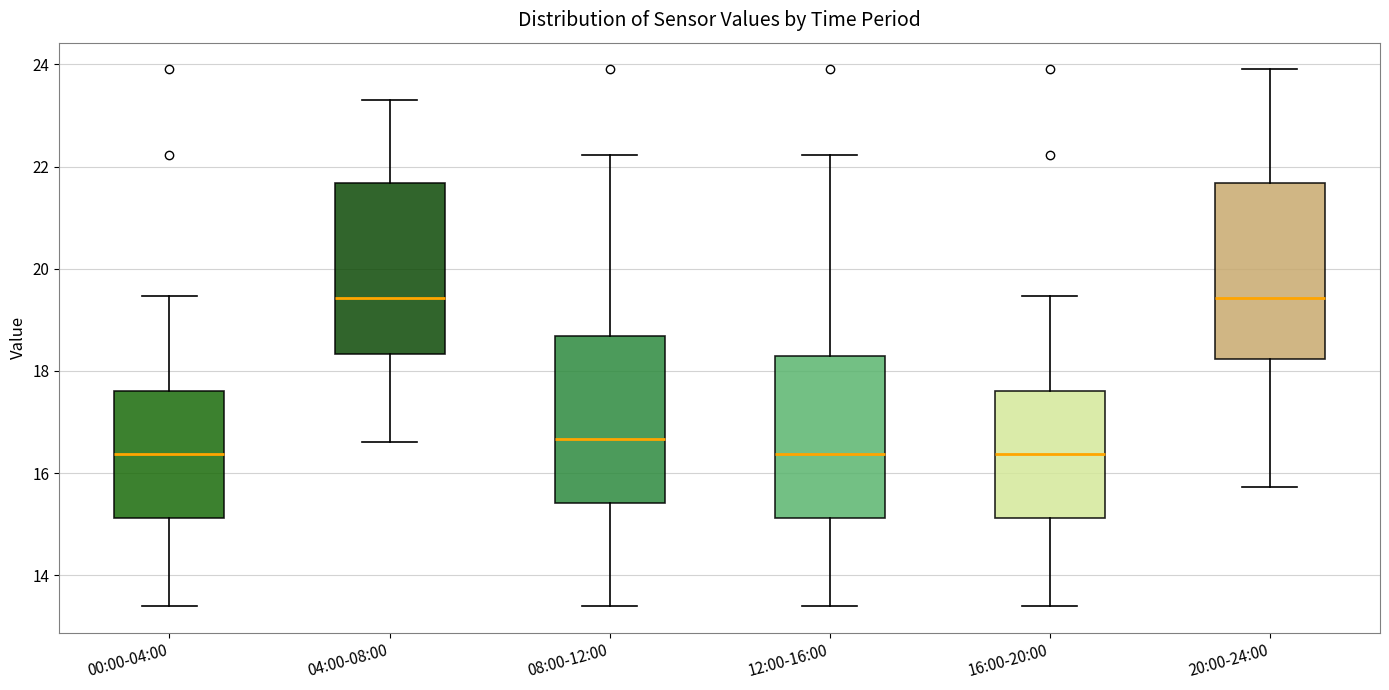

Reading left to right, read every box against the y-axis: the position of its median line, the range the box covers, and the ends of its whiskers. The values are not printed on the chart, so give them approximately, as read against the axis.

00:00-04:00: median 16.4, box 15.2 to 17.6, whiskers 13.4 to 19.4
04:00-08:00: median 19.4, box 18.4 to 21.6, whiskers 16.6 to 23.4
08:00-12:00: median 16.6, box 15.4 to 18.6, whiskers 13.4 to 22.2
12:00-16:00: median 16.4, box 15.2 to 18.2, whiskers 13.4 to 22.2
16:00-20:00: median 16.4, box 15.2 to 17.6, whiskers 13.4 to 19.4
20:00-24:00: median 19.4, box 18.2 to 21.6, whiskers 15.8 to 24.0